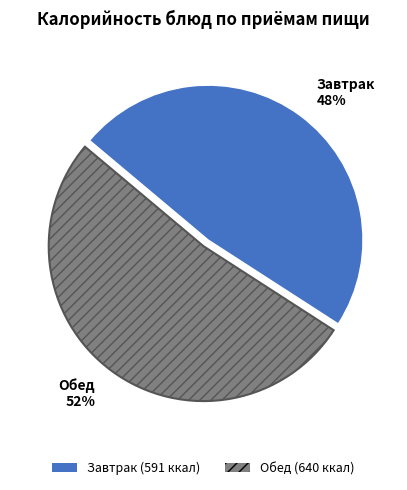

To the nearest percent, what is the combined percentage of Завтрак 48% and Обед 52%?

100%